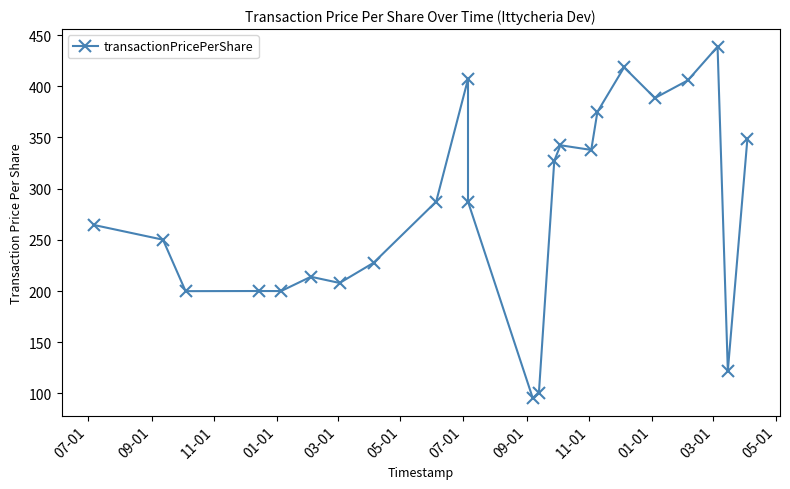

The value at 05-01 is 55.4. True or false?

False